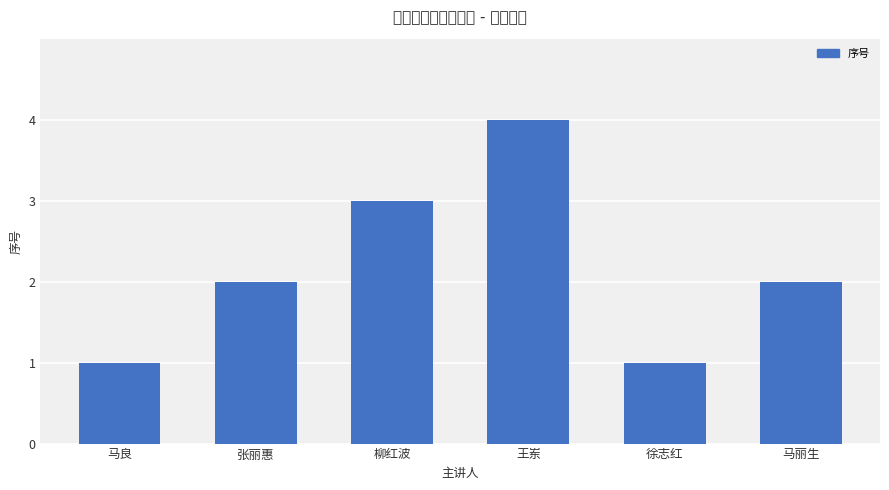

What is the label of the 6th bar from the left?

马丽生